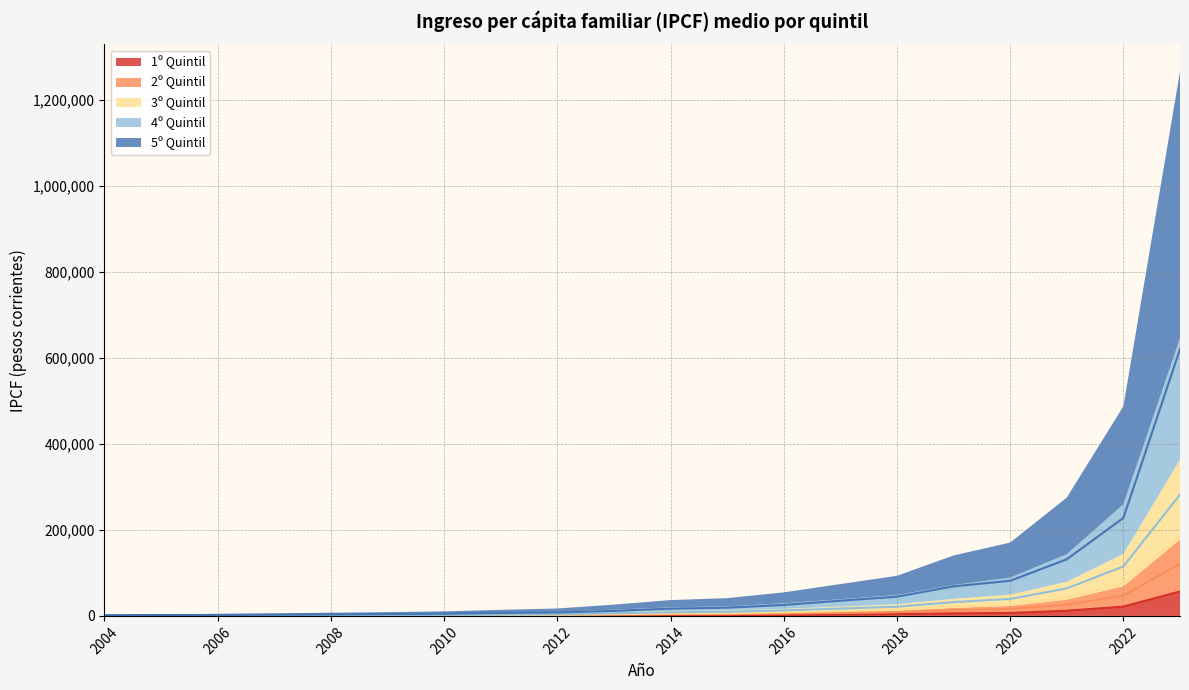

What is the total value across all series at 2013?

26230.1